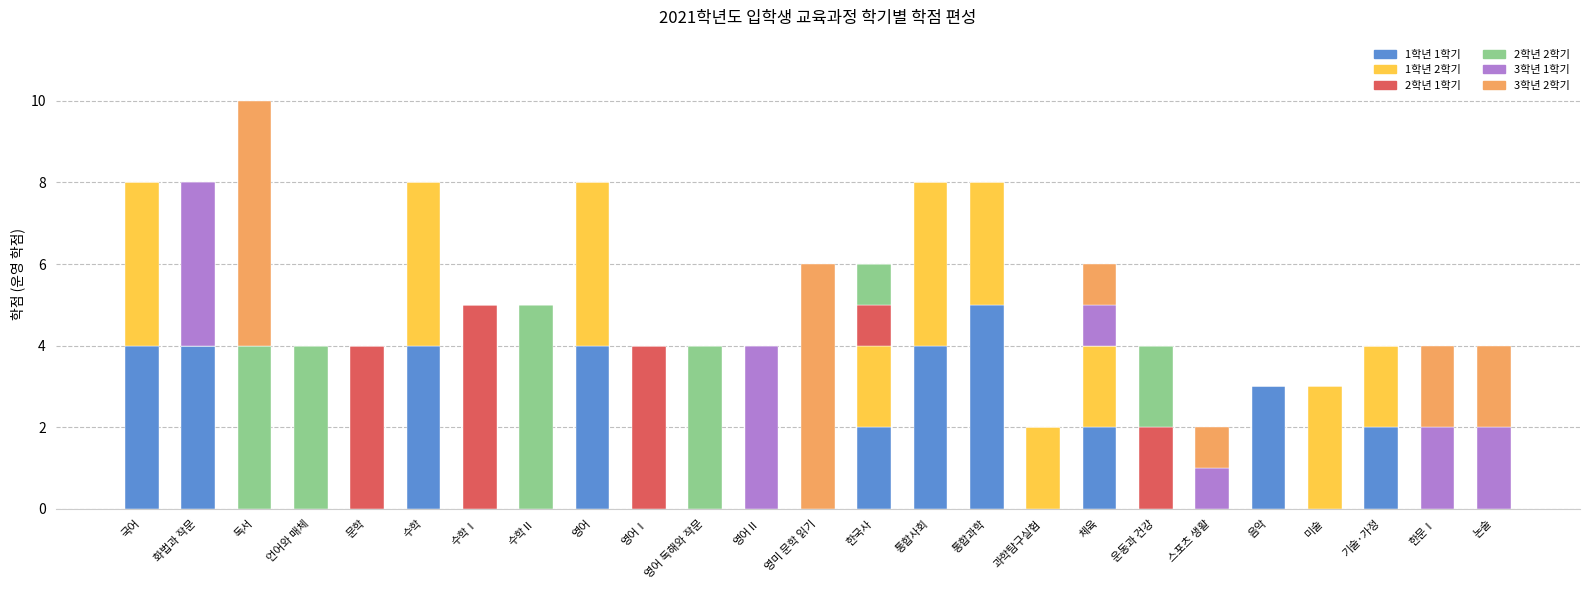

What is the total value across all series at 문학?

4